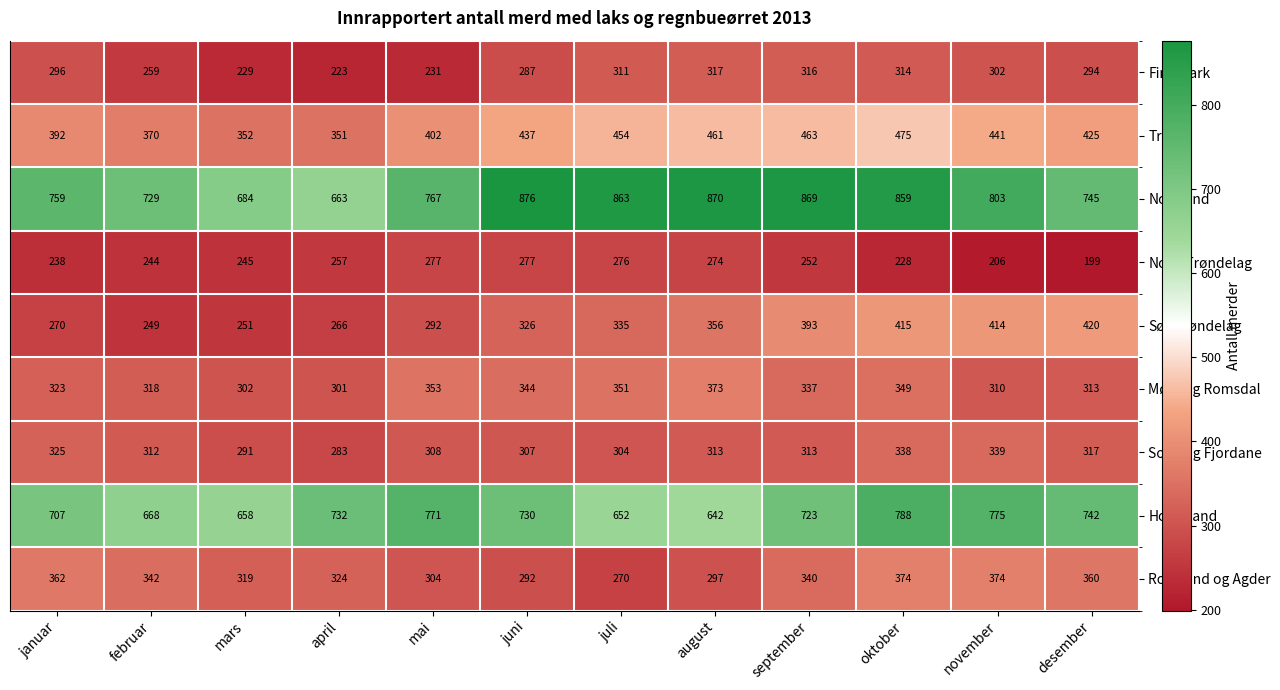

At which category does the chart reach its peak across all series?

juni